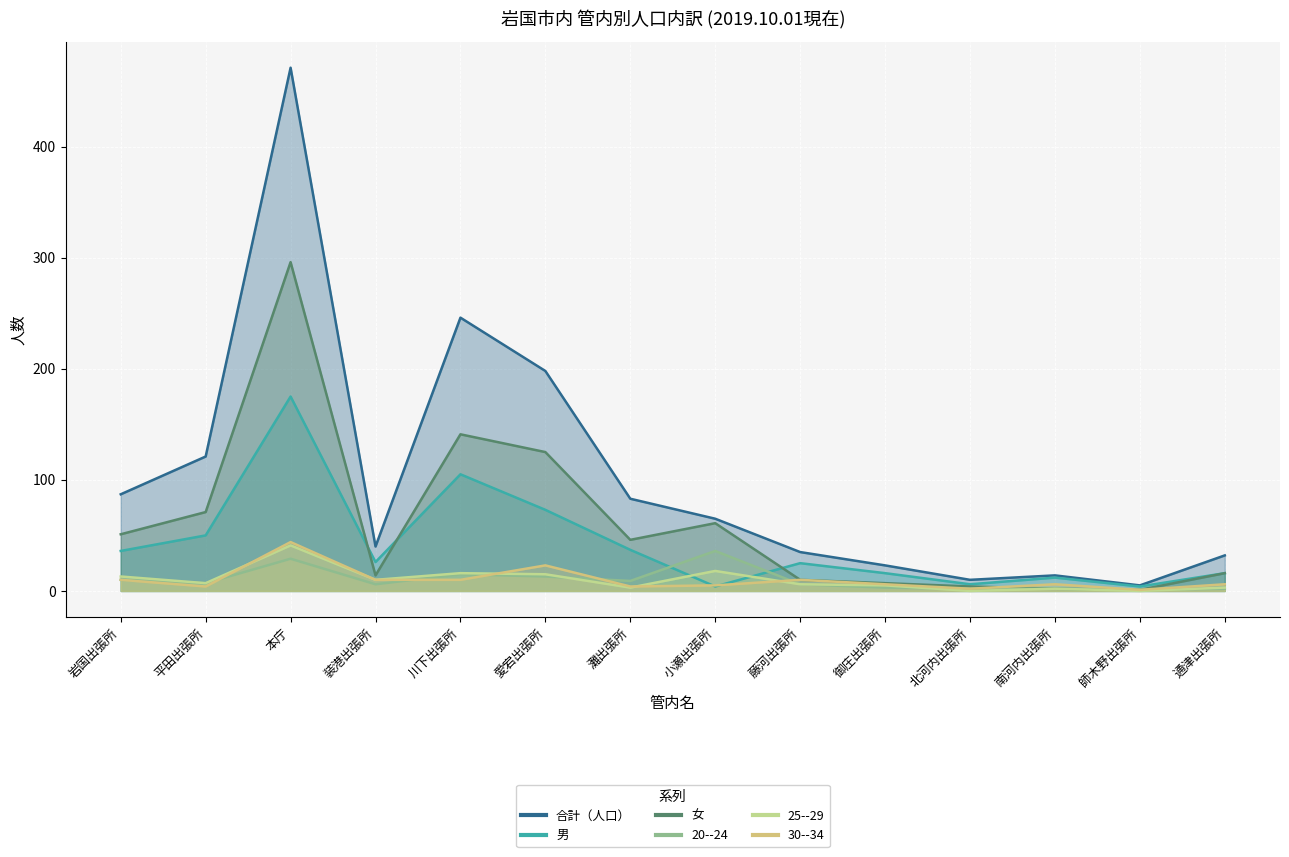

What is the difference between the second highest and second lowest values in the 30--34 series?

21